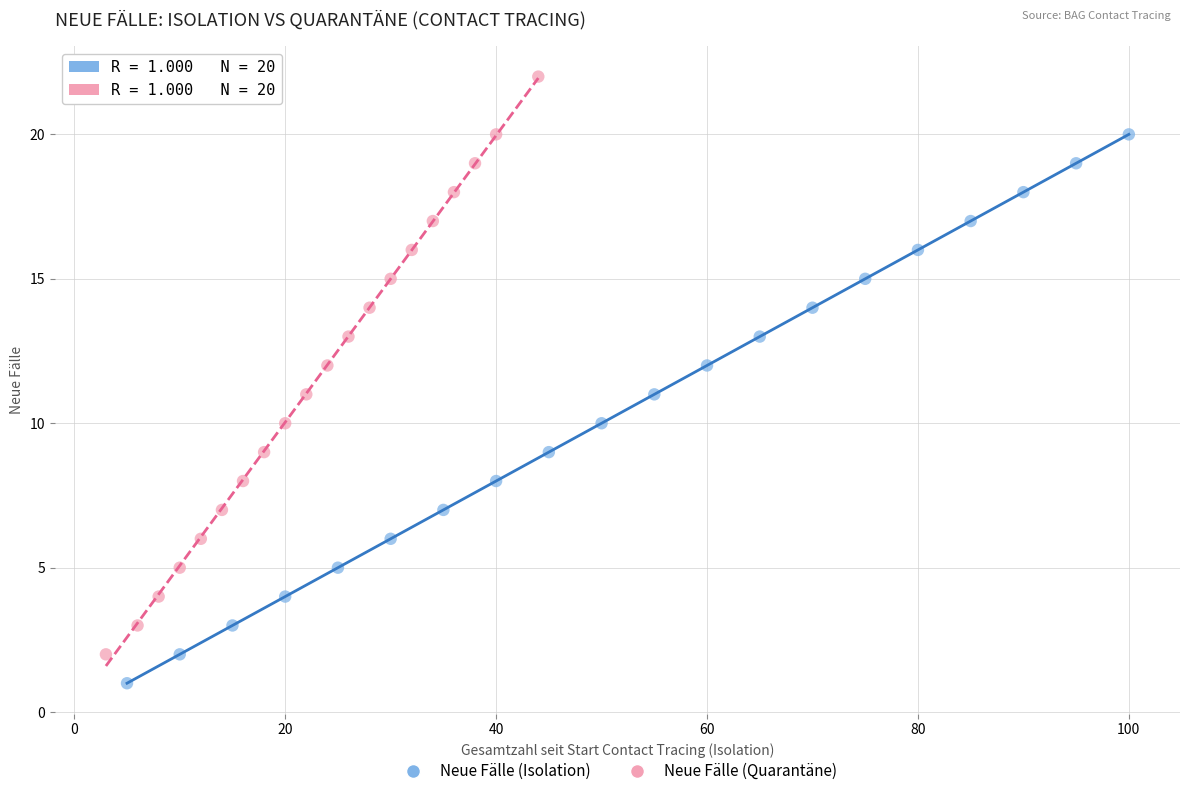

Which series has the widest spread of Y values?

Neue Fälle (Quarantäne)